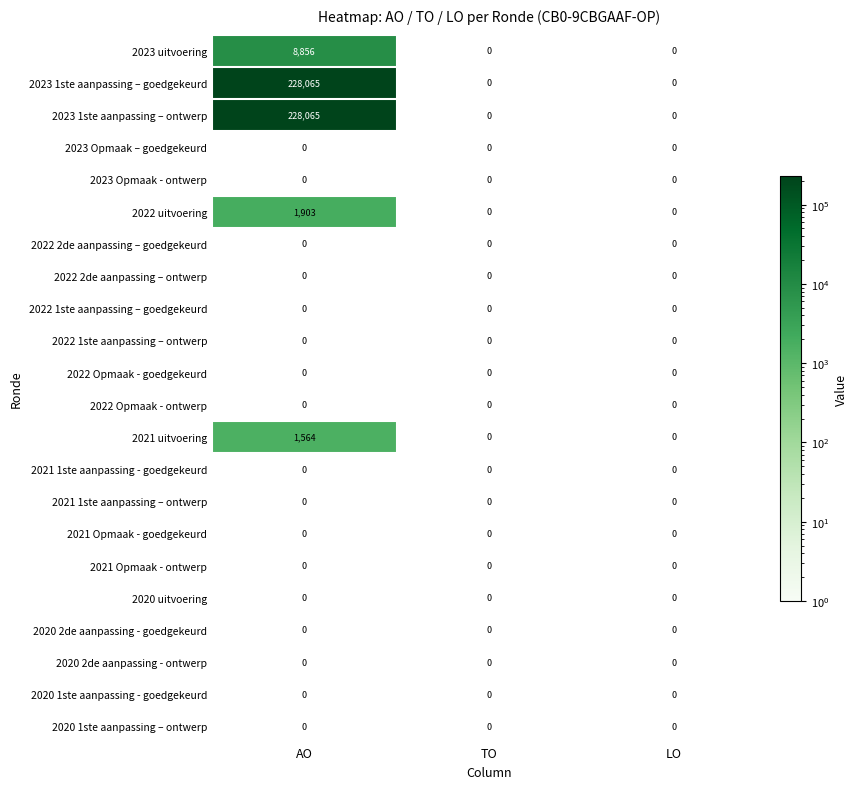

At which category does the chart reach its peak across all series?

AO